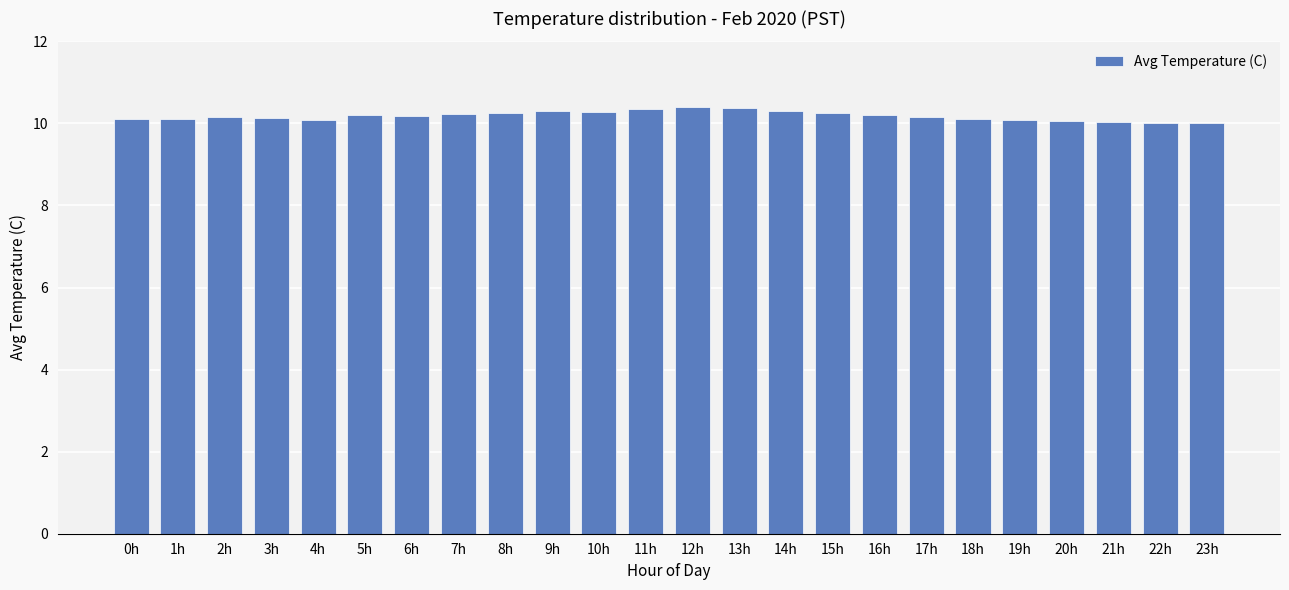

What is the sum of the values at 21h and 0h?

20.1